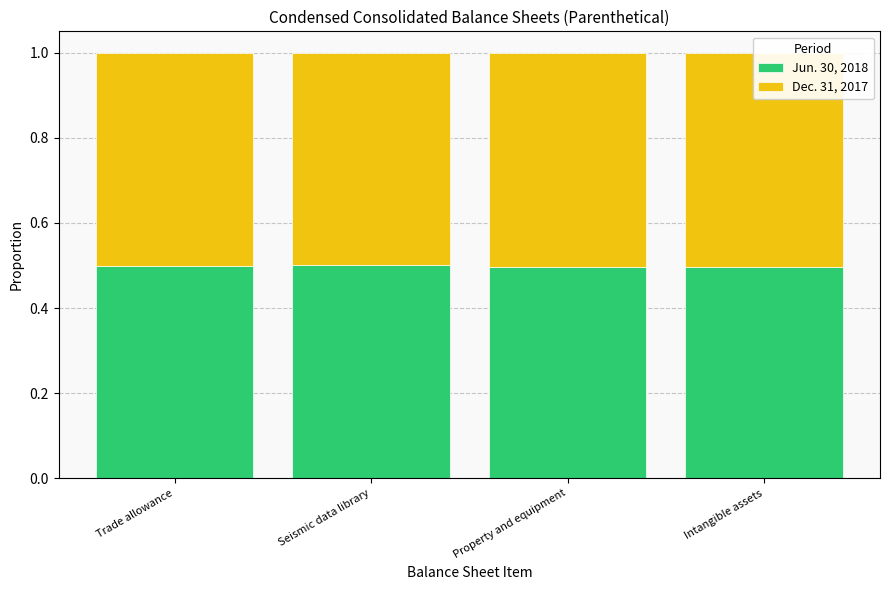

How many distinct data groups are displayed?

2